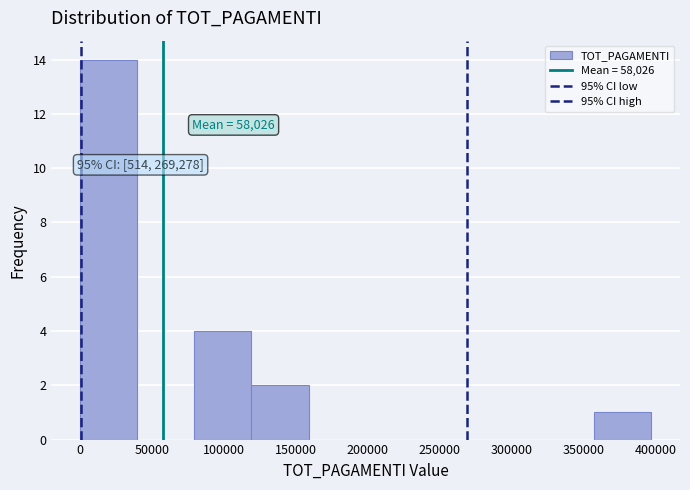

Over which range of the x-axis is the bar tallest?

0 to 40000